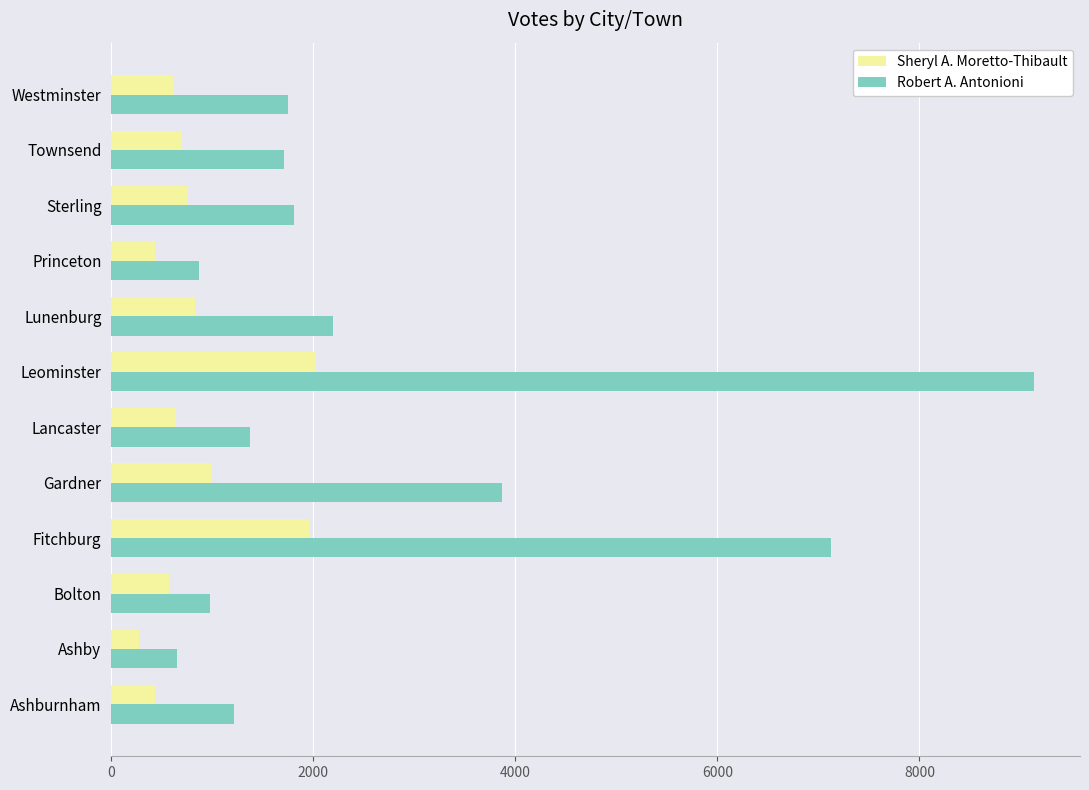

What is the approximate value of Robert A. Antonioni at Townsend?

1709